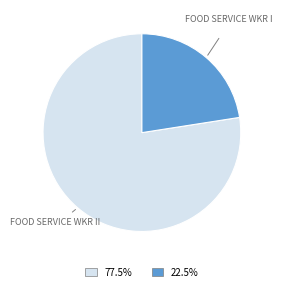

Is the sum of 77.5% and 22.5% greater than half?

Yes